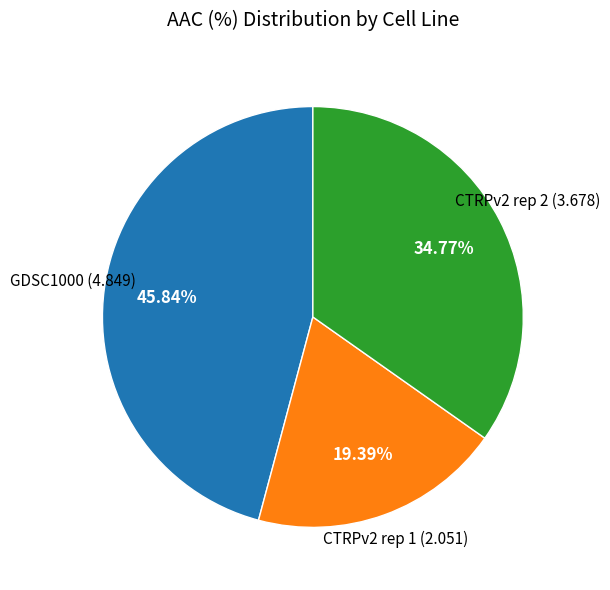

Does any single category account for the majority?

No